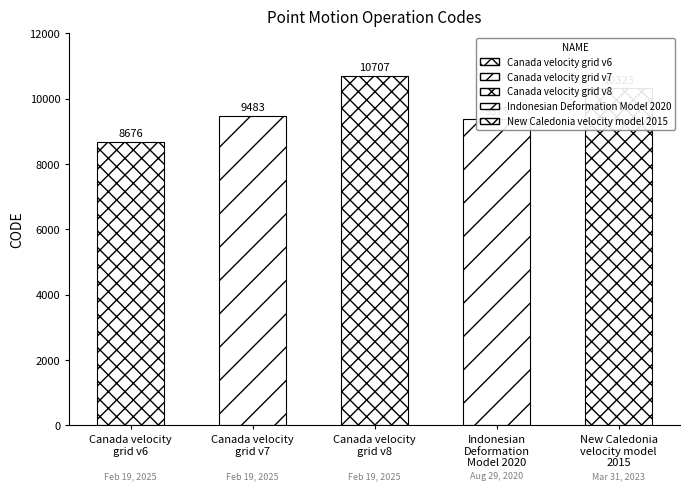

Approximately how many times larger is the value at Canada velocity
grid v7 compared to New Caledonia
velocity model
2015?

0.9